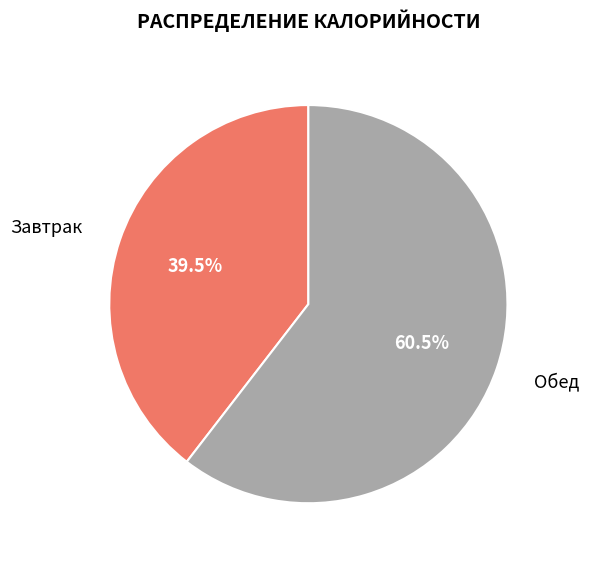

To the nearest percent, what is the combined percentage of Завтрак and Обед?

100%